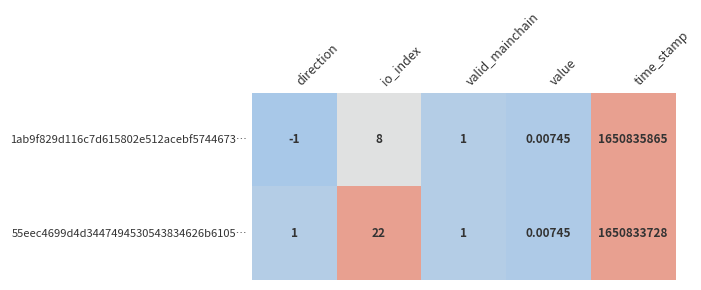

Where is 55eec4699d4d3447494530543834626b6105… nearest to the value 825416864?

io_index